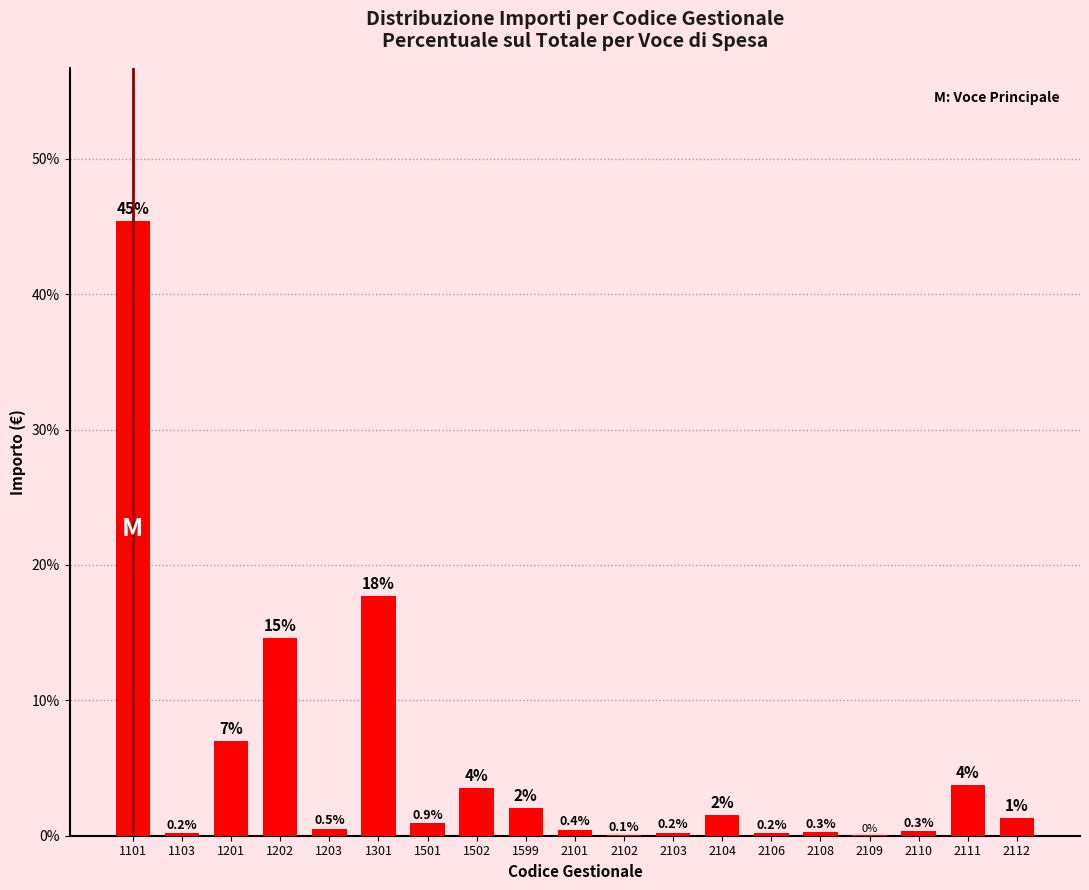

At which label is the value closest to 22?

1301